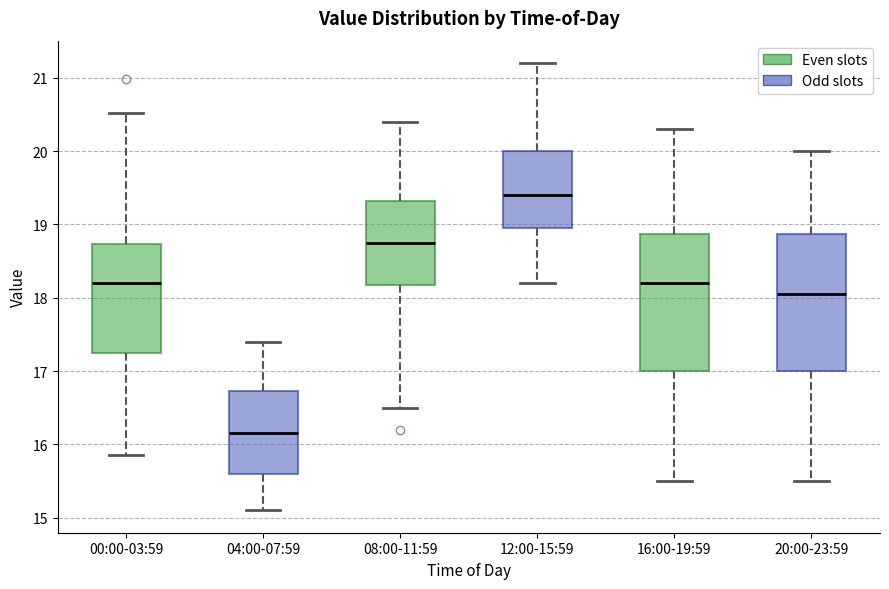

Reading left to right, transcribe this box plot: for each box, give where its median line is, the range the box spans, and where its two whiskers end, as read against the y-axis. The values are not printed on the chart, so give them approximately, as read against the axis.

00:00-03:59: median 18.2, box 17.2 to 18.7, whiskers 15.9 to 20.5
04:00-07:59: median 16.2, box 15.6 to 16.7, whiskers 15.1 to 17.4
08:00-11:59: median 18.8, box 18.2 to 19.3, whiskers 16.5 to 20.4
12:00-15:59: median 19.4, box 19.0 to 20.0, whiskers 18.2 to 21.2
16:00-19:59: median 18.2, box 17.0 to 18.9, whiskers 15.5 to 20.3
20:00-23:59: median 18.1, box 17.0 to 18.9, whiskers 15.5 to 20.0